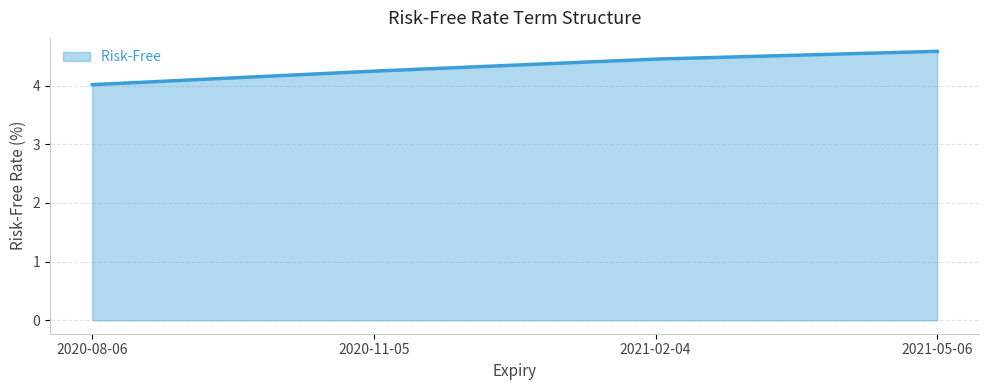

Reading right to left, what are all the values shown in this chart?

4.6	4.5	4.2	4.0